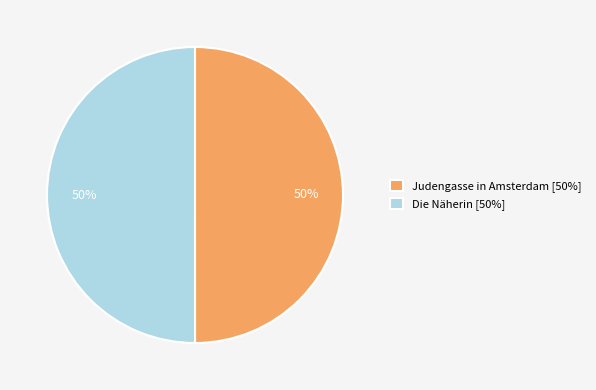

The Die Näherin slice represents 50% of the pie. True or false?

True